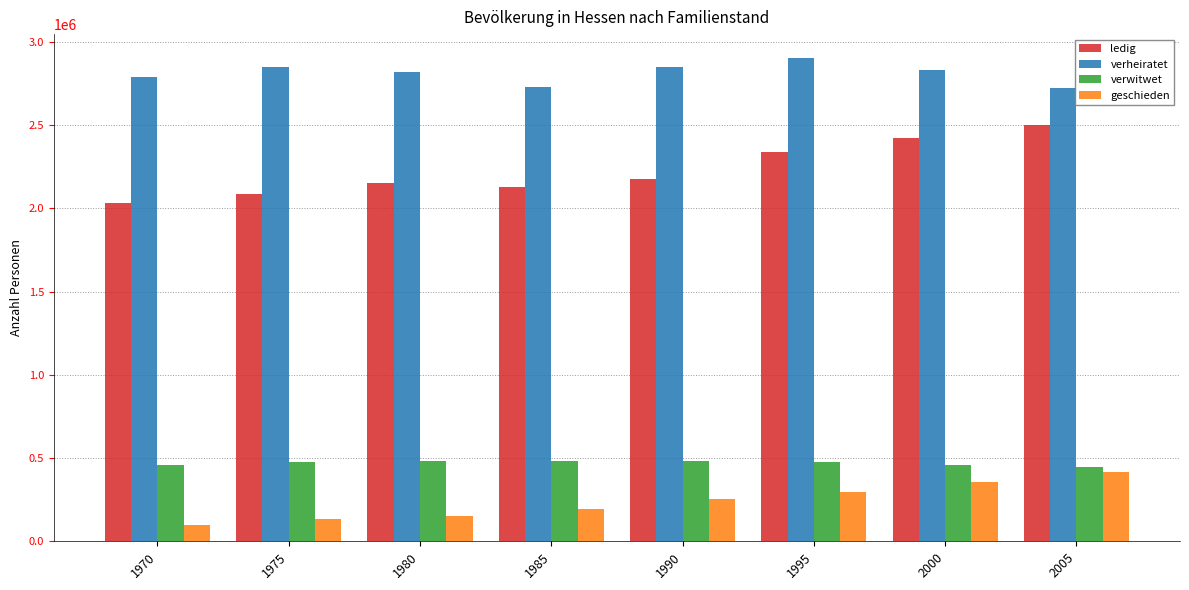

What is the lowest value of the ledig series?

2032593